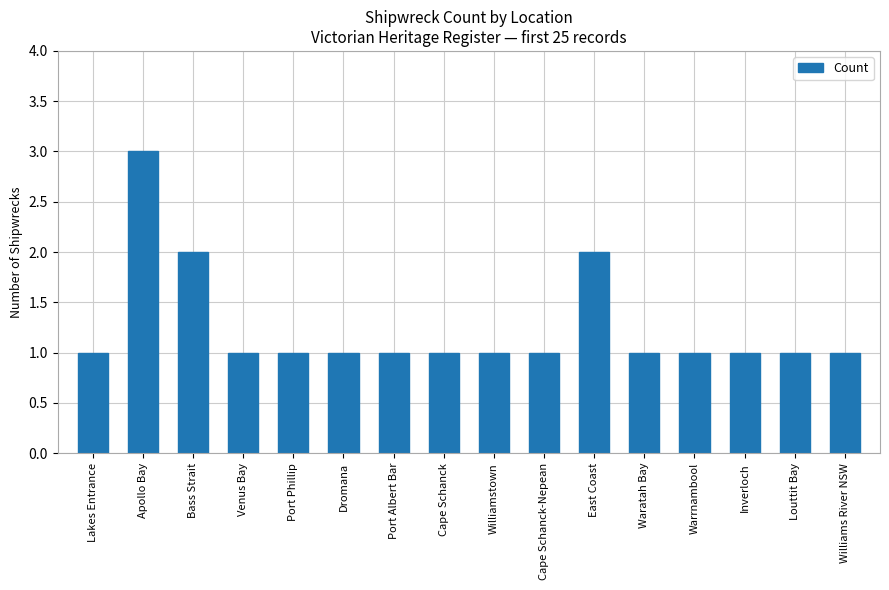

What is the sum of all values?

20